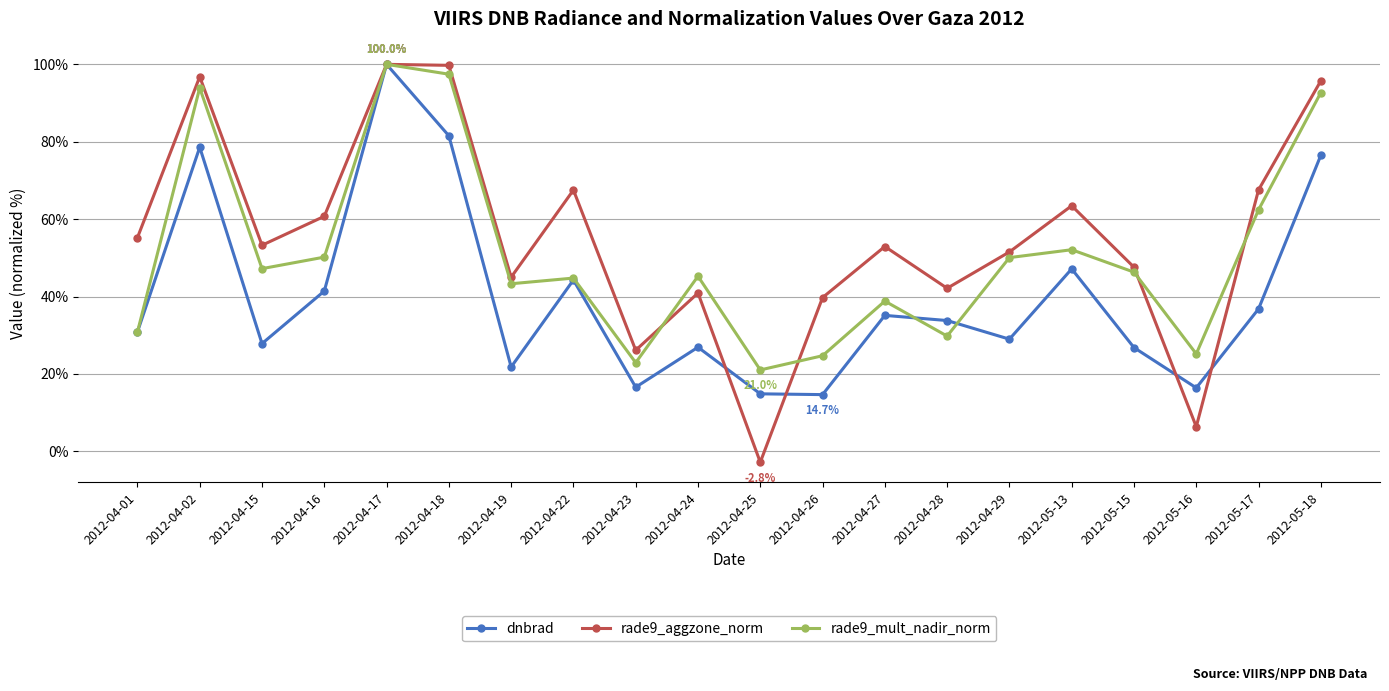

What is the total value across all series at 2012-05-13?

162.7